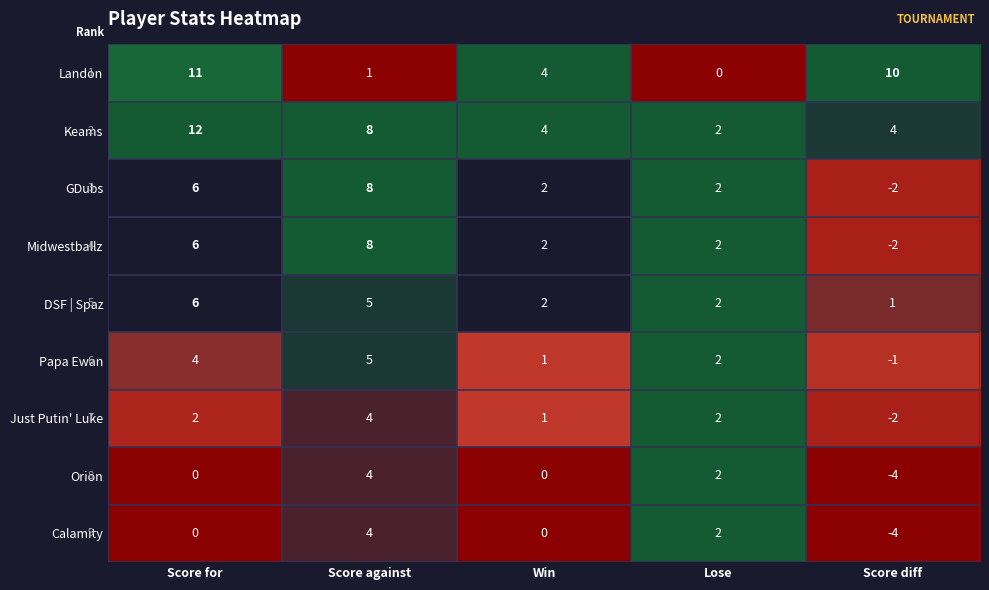

Which category has the highest value in the Calamity series?

Score against